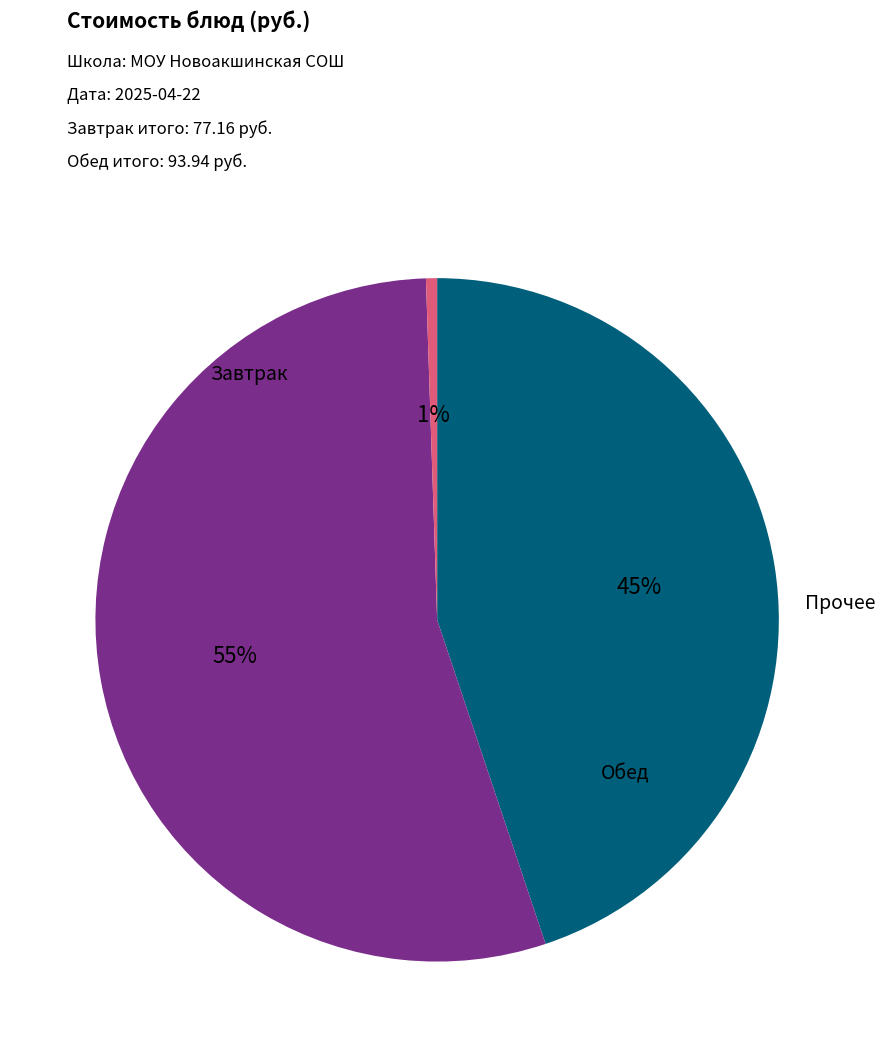

To the nearest percent, what is the average slice percentage?

33%